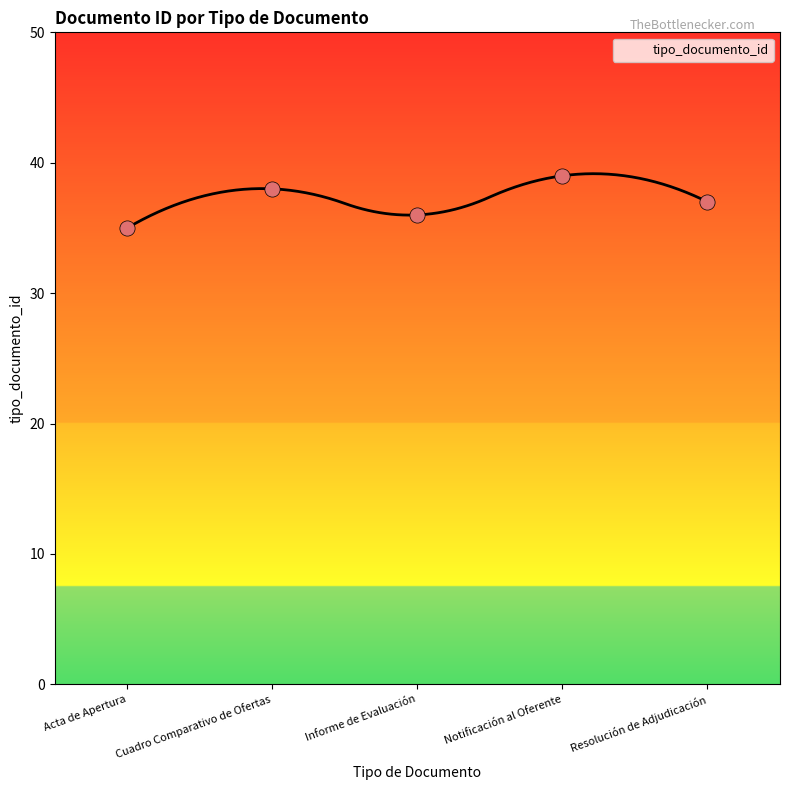

What is the ratio of the value at Resolución de Adjudicación to the value at Notificación al Oferente?

0.9